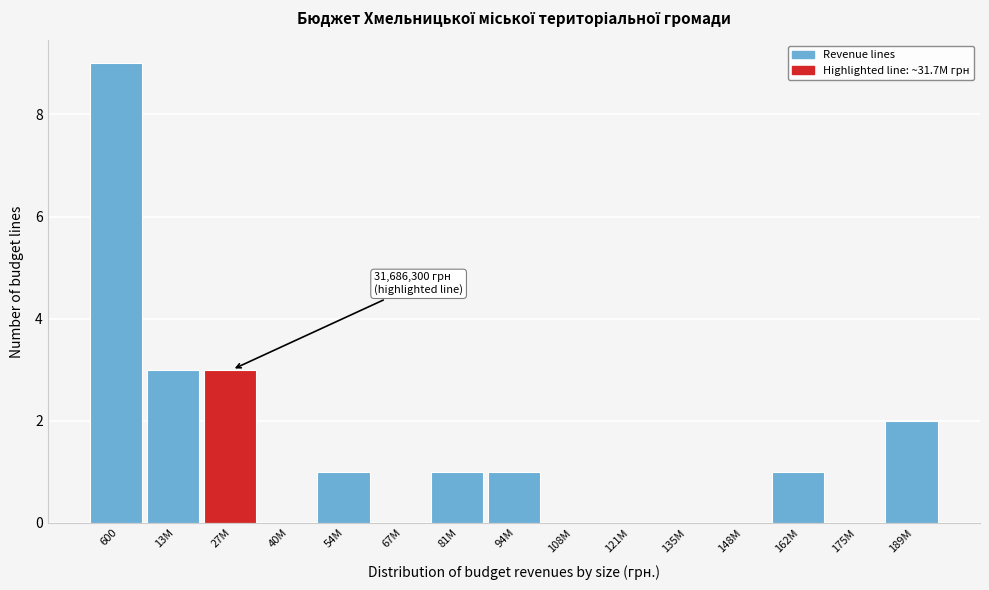

Reading left to right, what are all the values shown in this chart?

600=9	13M=3	27M=3	40M=0	54M=1	67M=0	81M=1	94M=1	108M=0	121M=0	135M=0	148M=0	162M=1	175M=0	189M=2